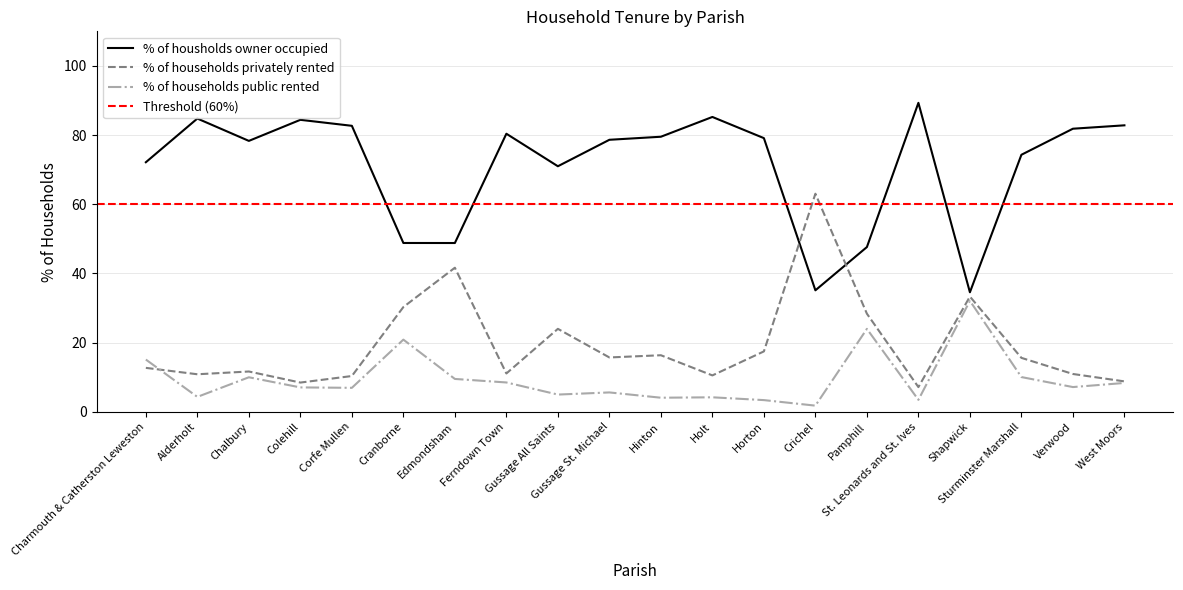

Does the chart display data point markers on the line(s)?

No